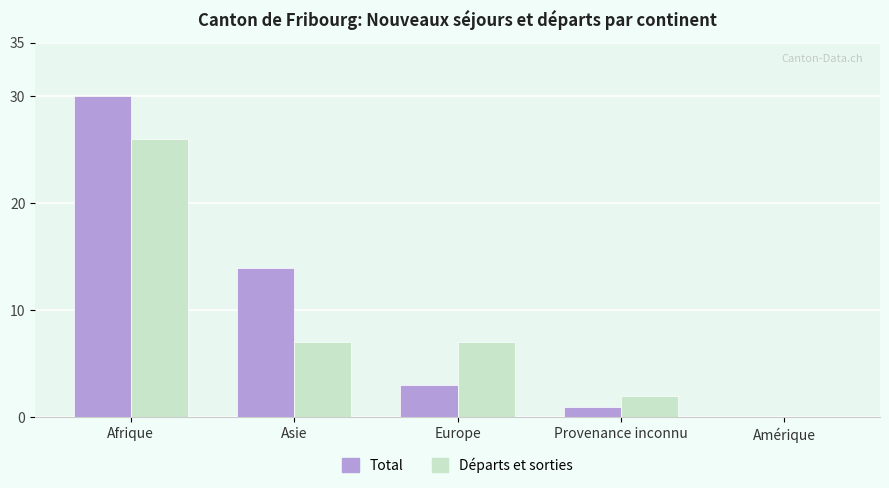

What value does the Départs et sorties series have at Europe, to the nearest 5?

5